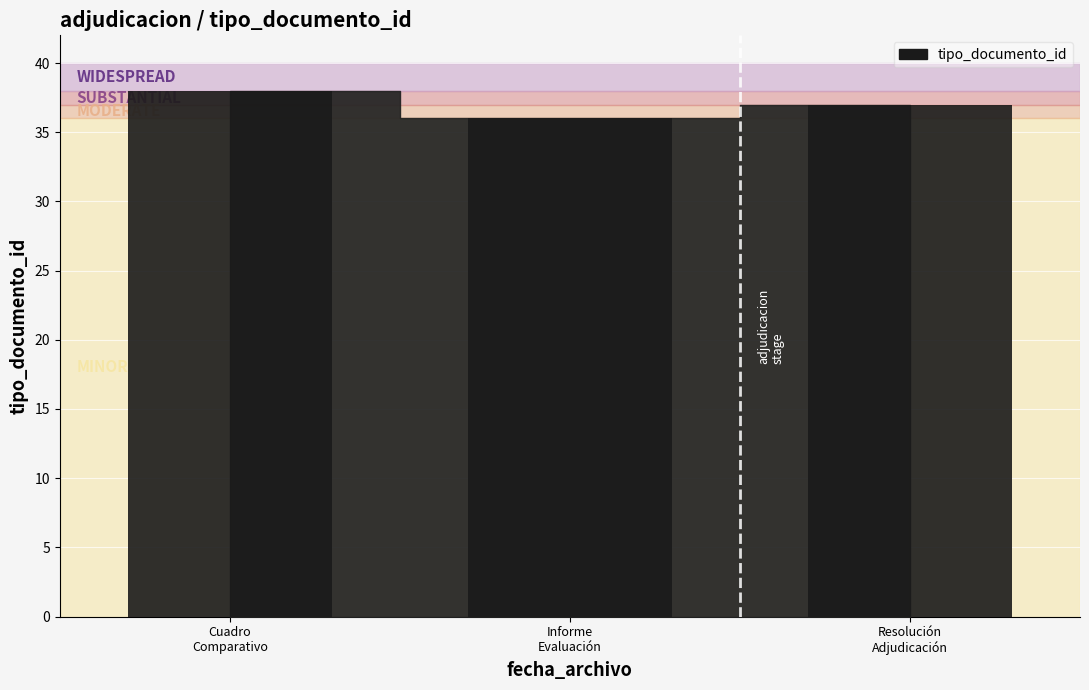

Where is the data nearest to the value 37?

Resolución
Adjudicación